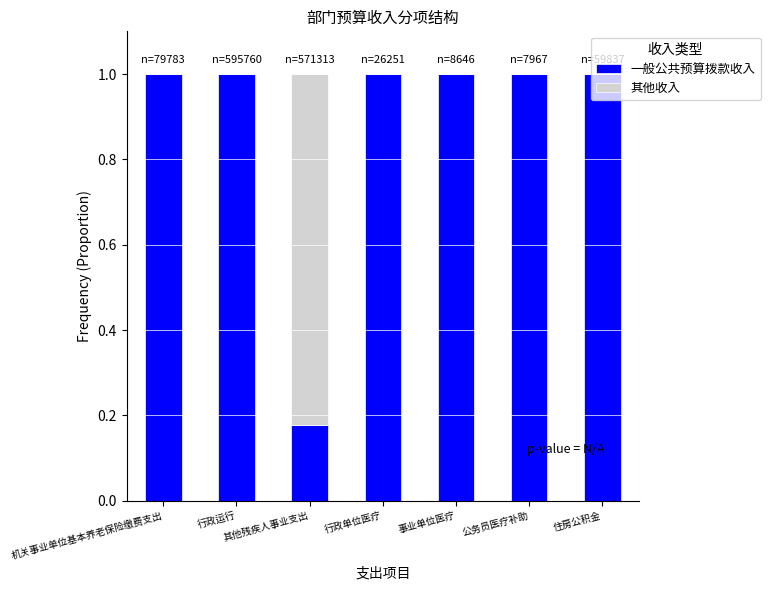

What is the highest value of the 一般公共预算拨款收入 series?

1.0